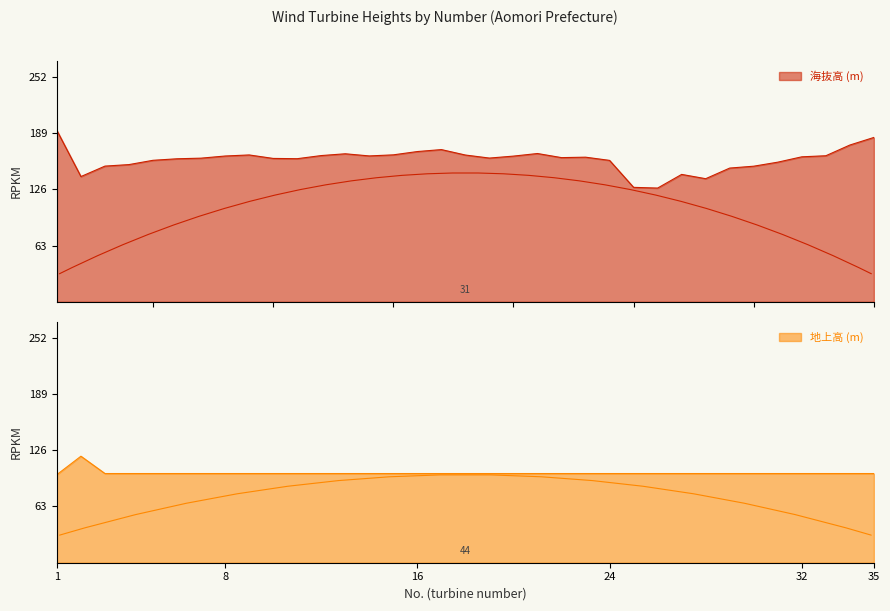

Which series has the largest range (max minus min)?

海抜高 (m)